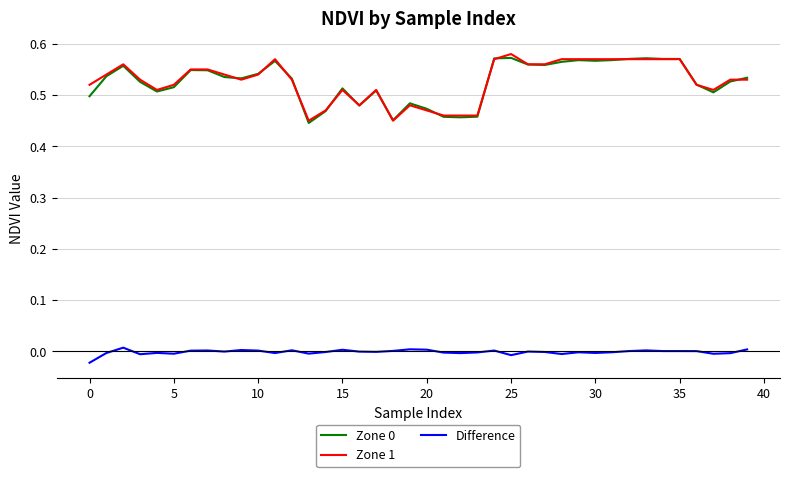

True or false: Difference and Zone 1 cross at least once.

False